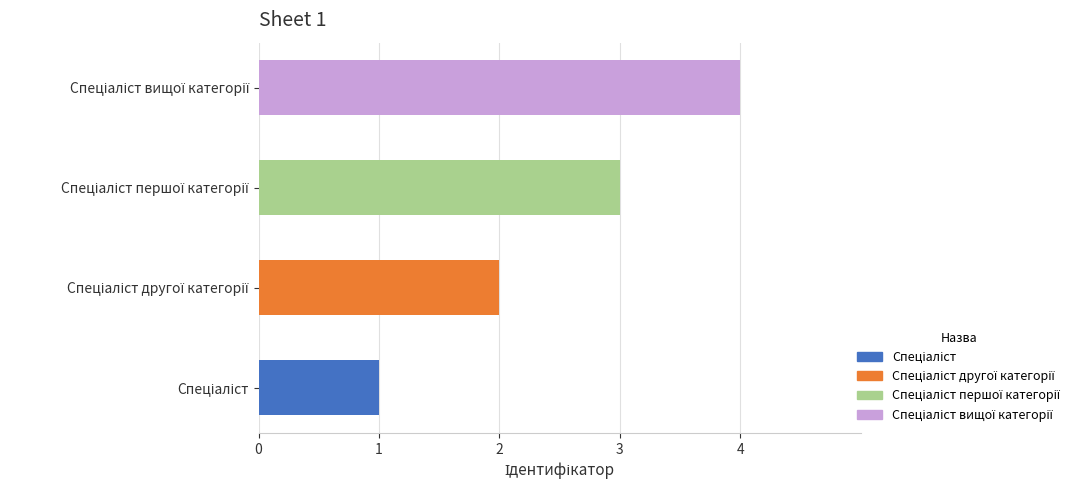

Count the number of values greater than 3.

1